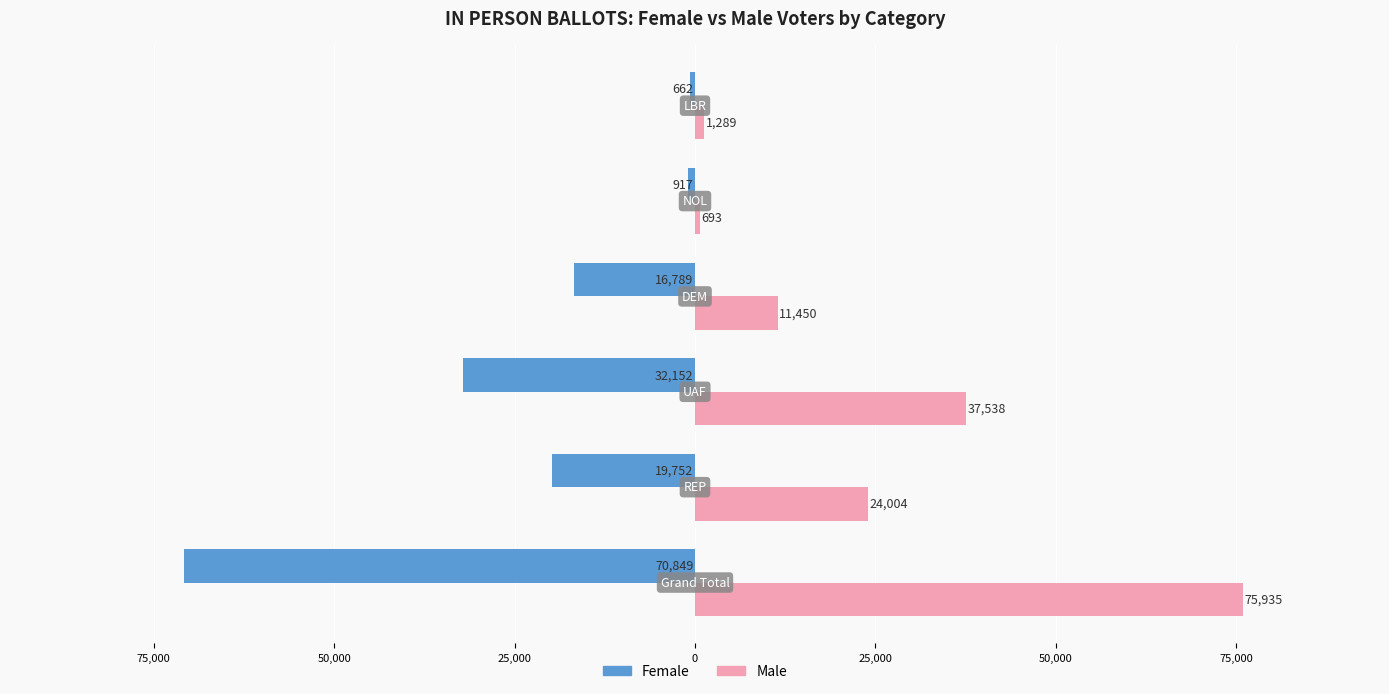

How many data points in Male are less than 24004?

3